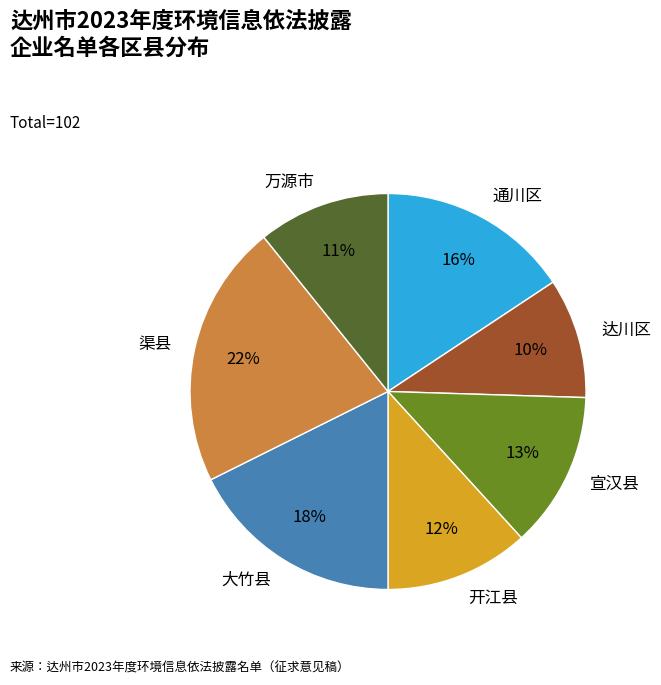

To the nearest percent, what is the combined percentage of 通川区 and 达川区?

25%